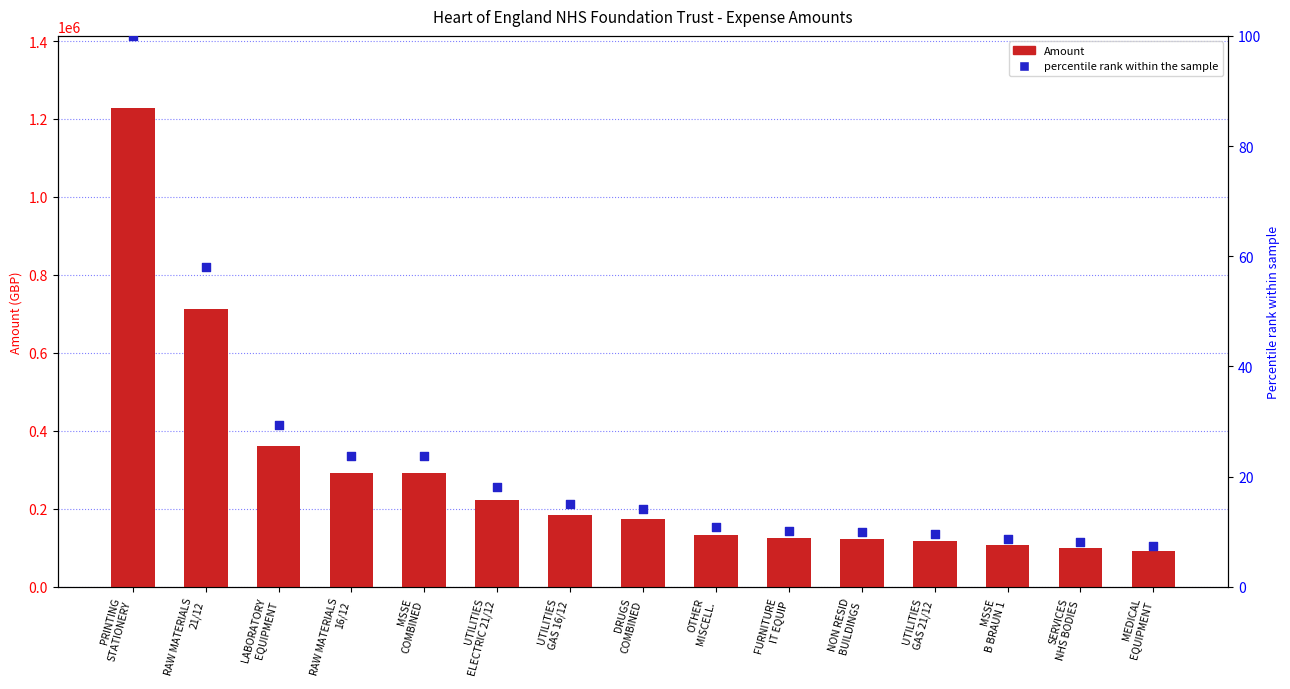

Which series reaches the minimum Y coordinate?

percentile rank within the sample